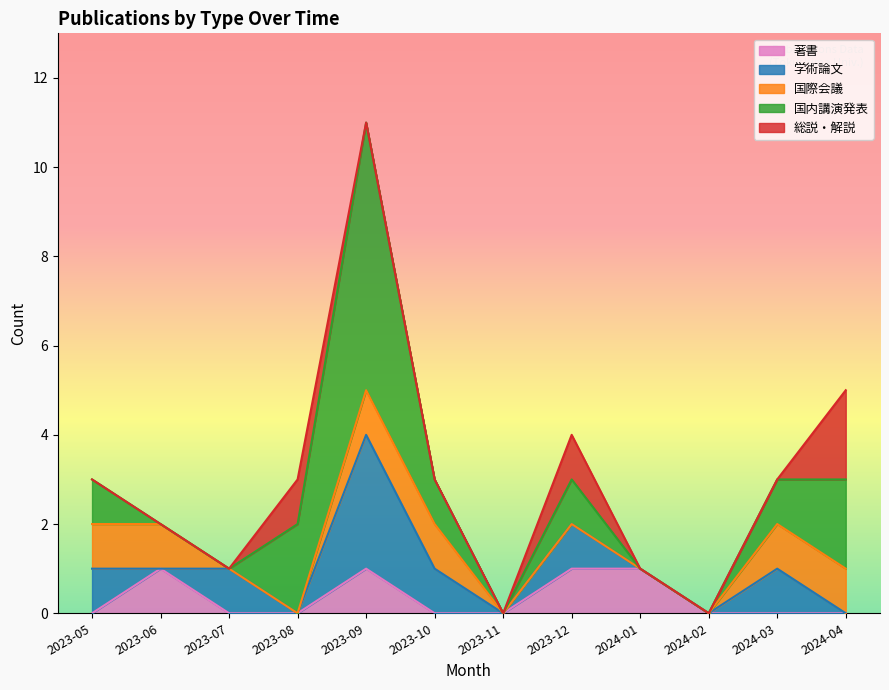

Between 2024-01 and 2023-10, which is larger?

2024-01